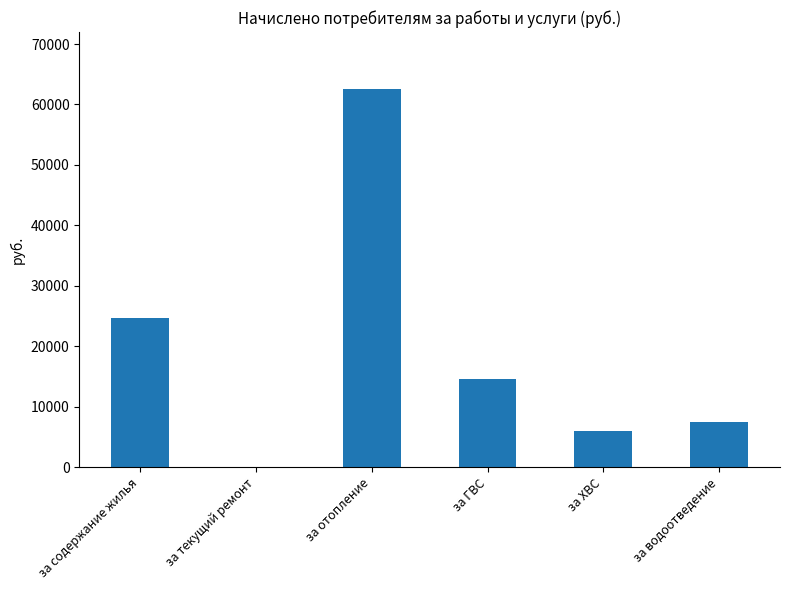

Reading left to right, transcribe all the data shown in this chart.

24704.5	0.0	62599.4	14497.4	5900.3	7499.1